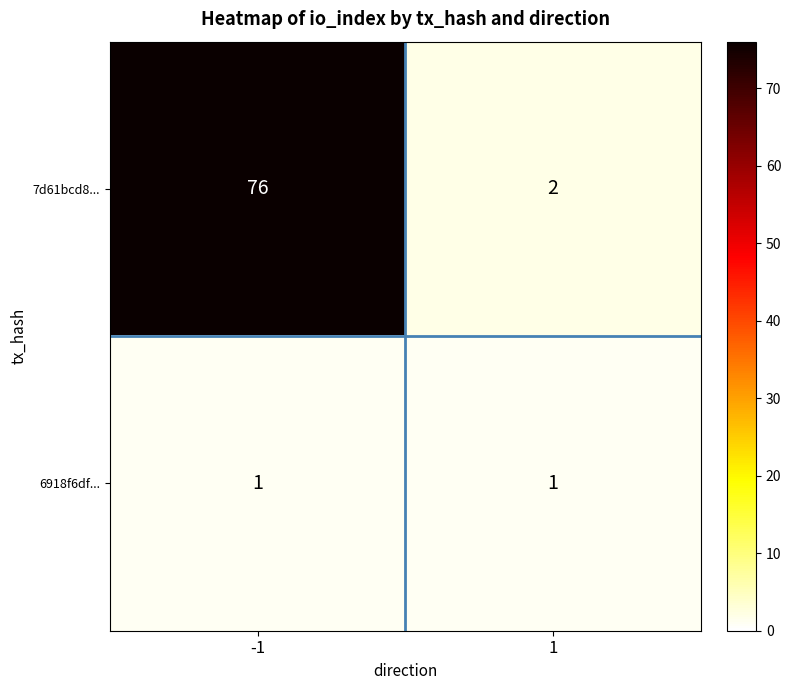

What is the total value across all series at -1?

77